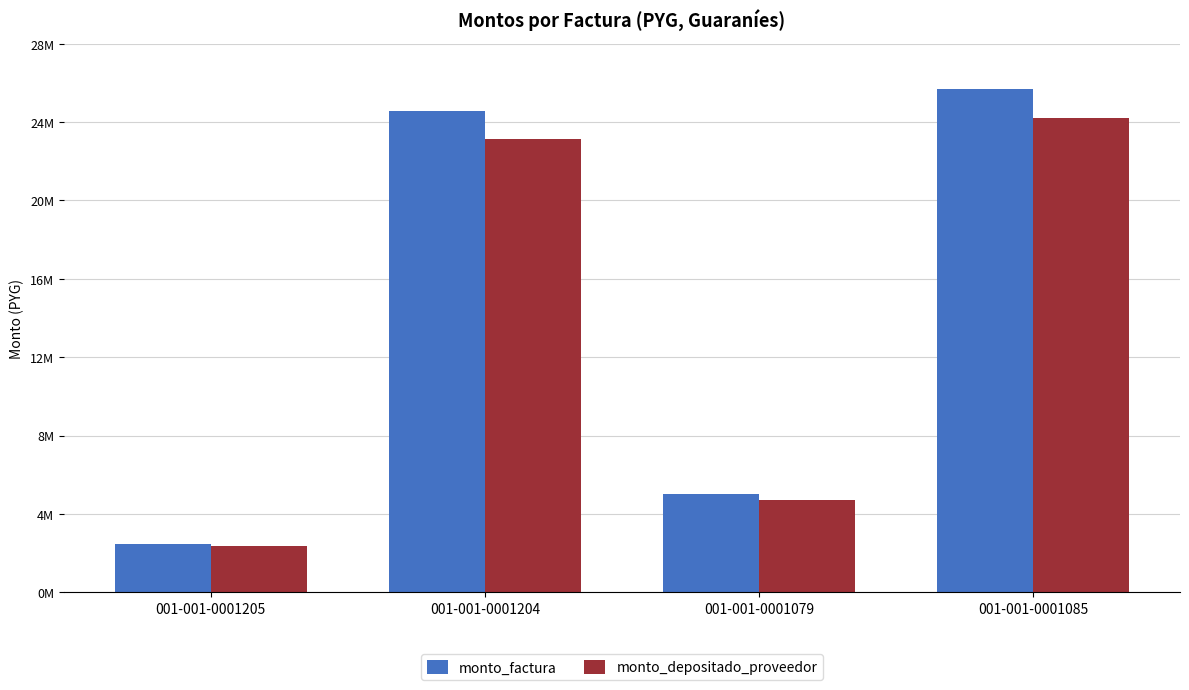

What is the label of the 2nd bar from the left?

001-001-0001204